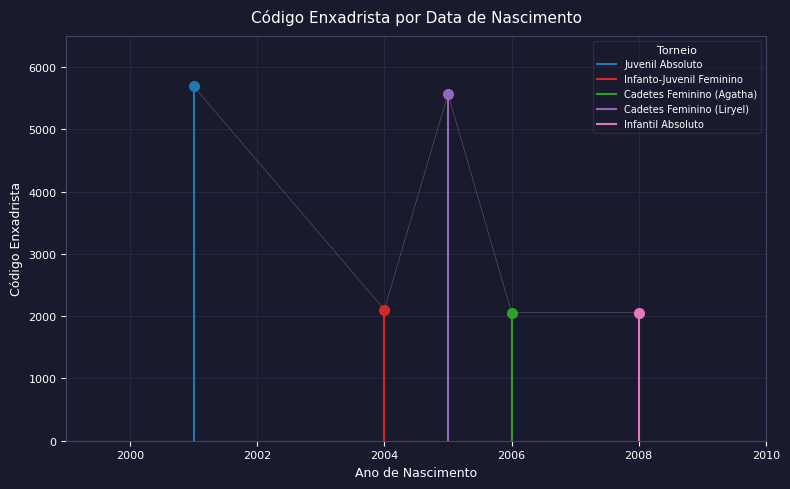

At 2000, list the series in order from smallest to largest.

Cadetes Feminino (Agatha), Infantil Absoluto, Infanto-Juvenil Feminino, Cadetes Feminino (Liryel), Juvenil Absoluto